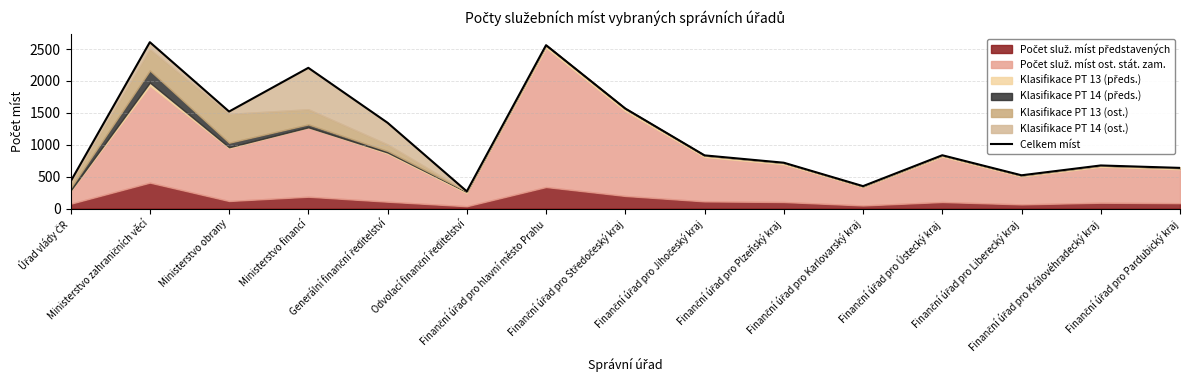

What is the sum of all values?

17081